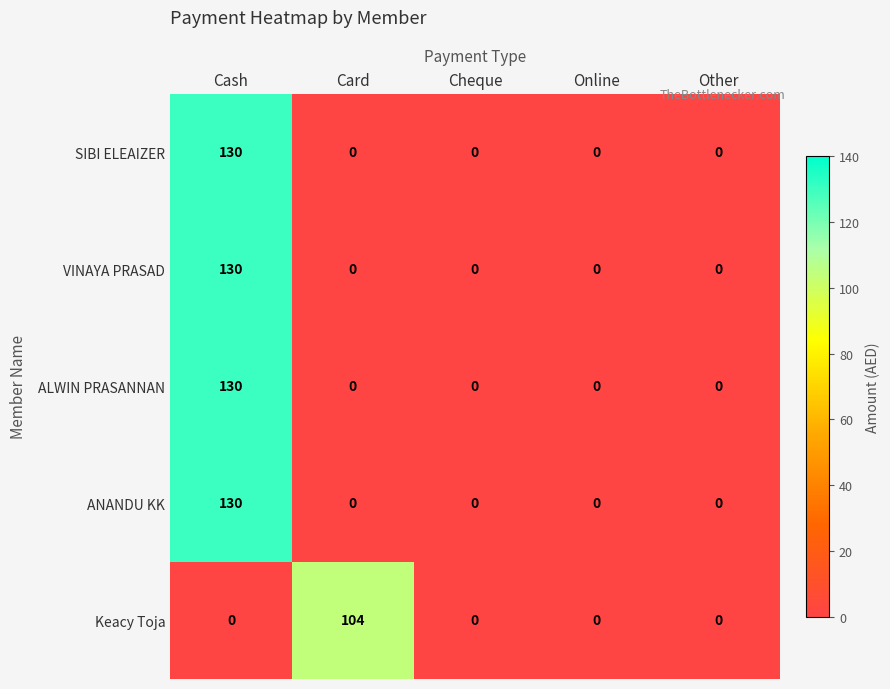

What is the total value across all series at Card?

104